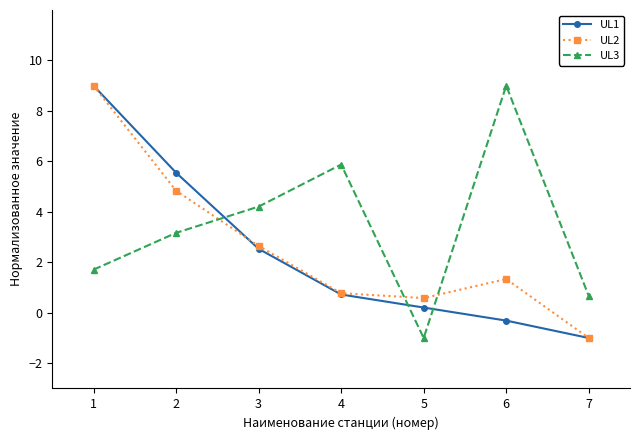

What is the maximum value shown in the chart?

9.0